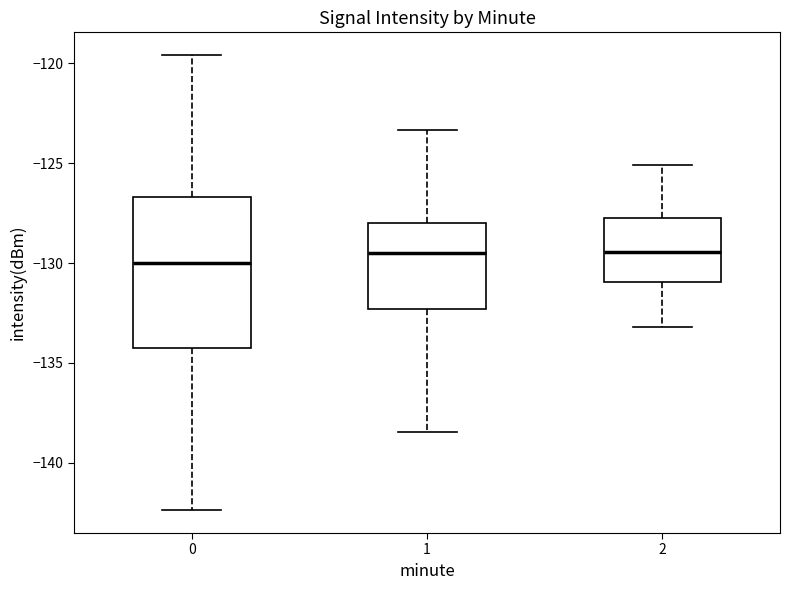

Where is the upper edge of the box at x = 2 on the y-axis? The values are not printed on the chart, so give them approximately, as read against the axis.

-127.5